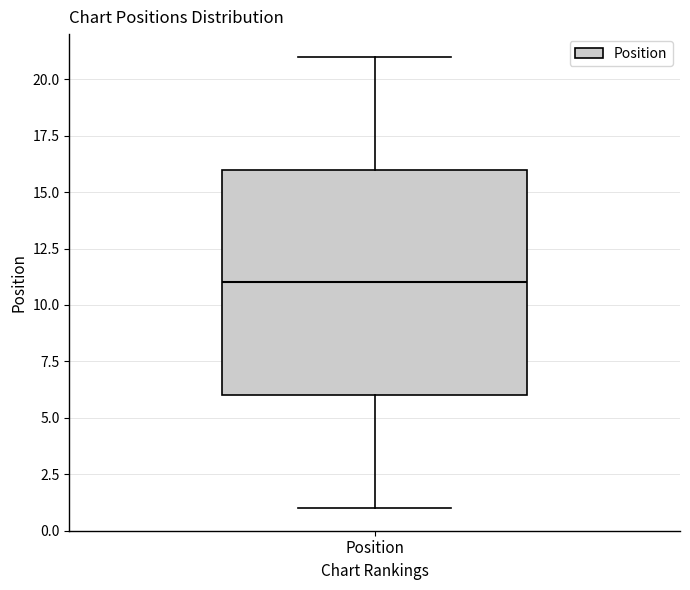

Where does the upper whisker of the box for Position end on the y-axis? The values are not printed on the chart, so give them approximately, as read against the axis.

21